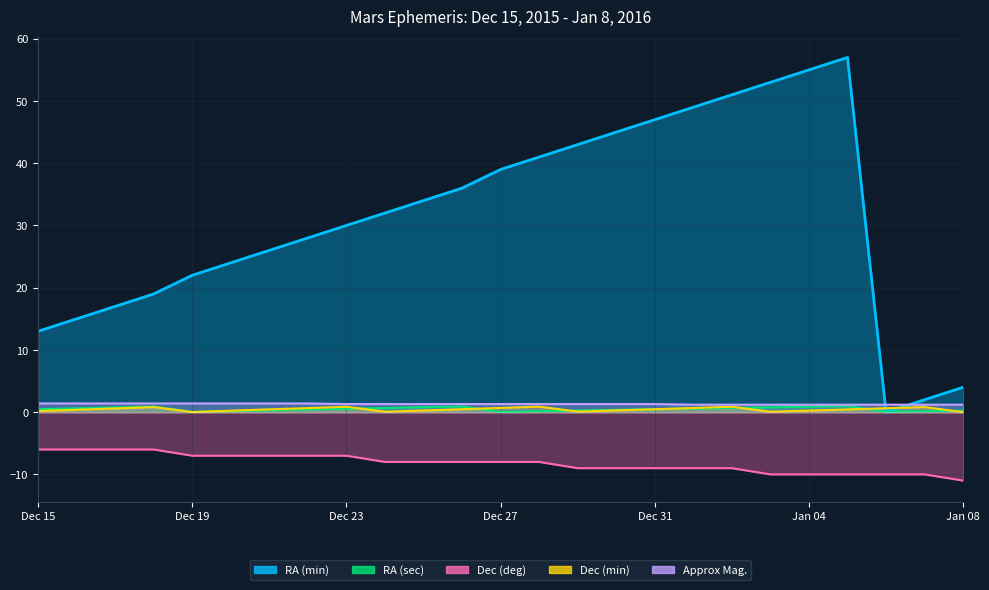

How many Dec (deg) values are between -9 and -7?

15